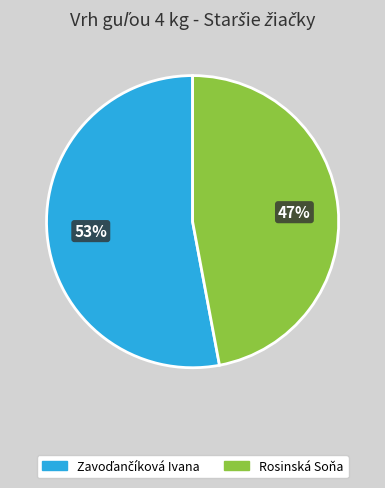

How many slices are in this pie chart?

2